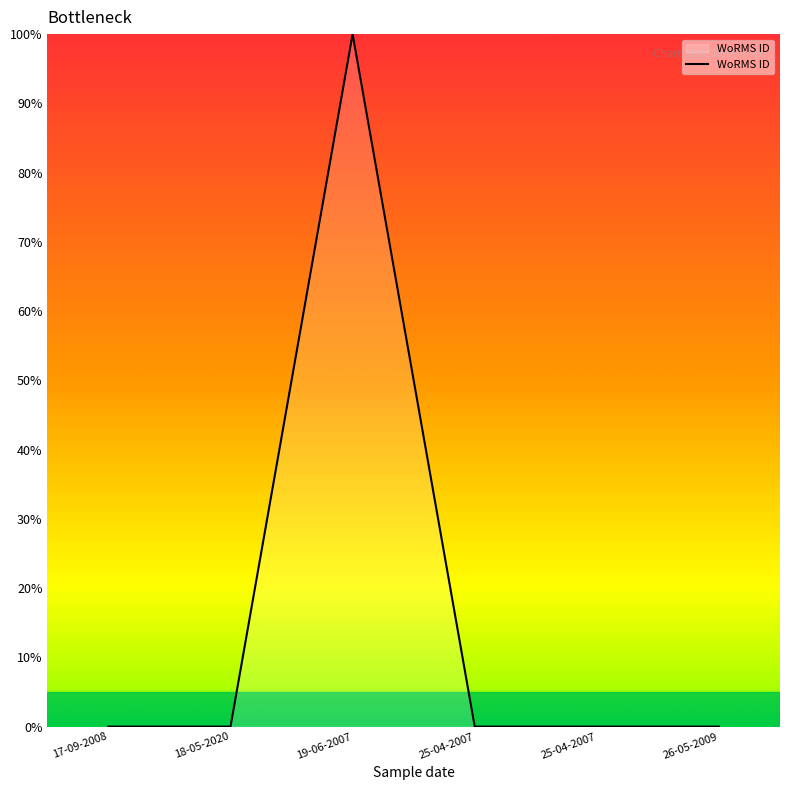

Which category has the lowest value across all series?

17-09-2008